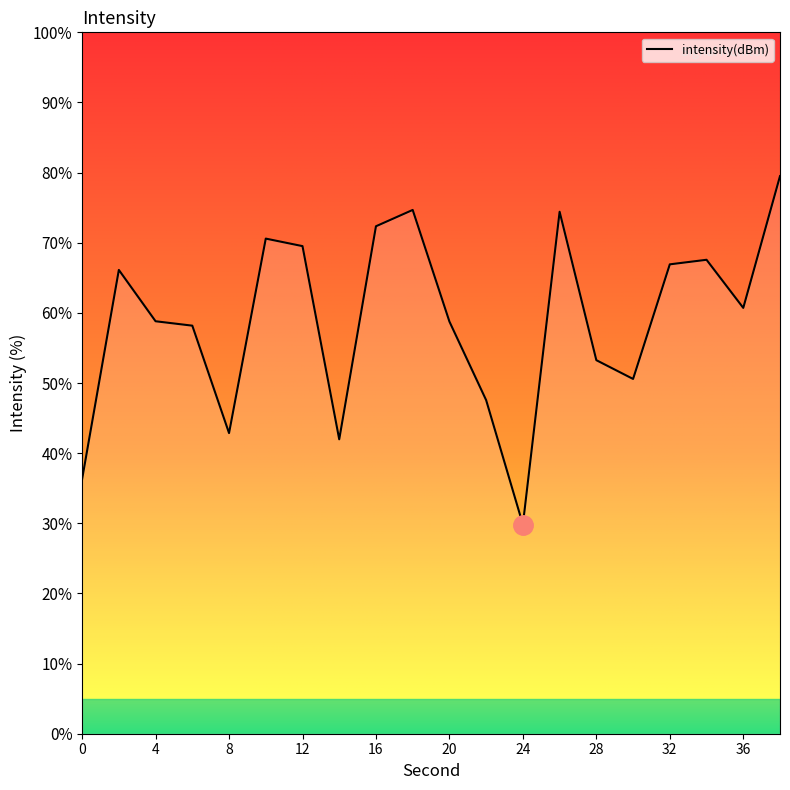

What is the minimum value shown in the chart?

29.8